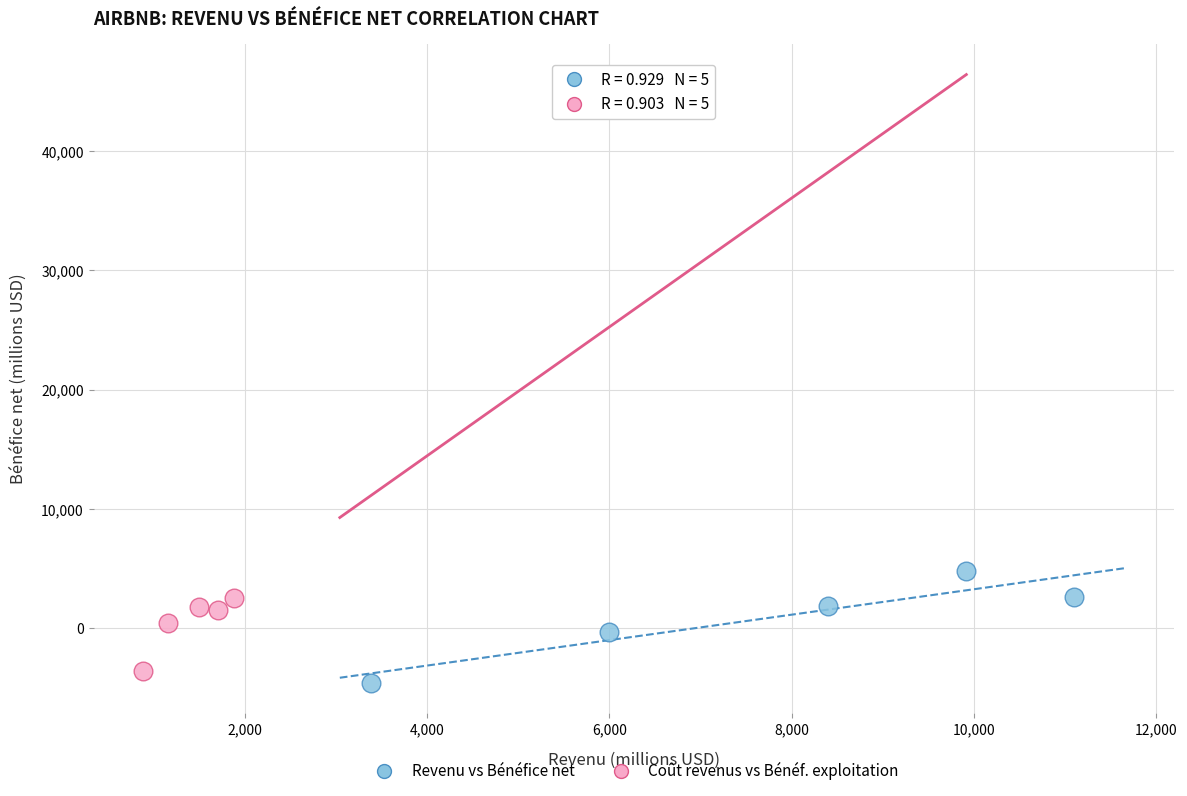

What are all the series names shown in the legend?

Revenu vs Bénéfice net, Coût revenus vs Bénéf. exploitation